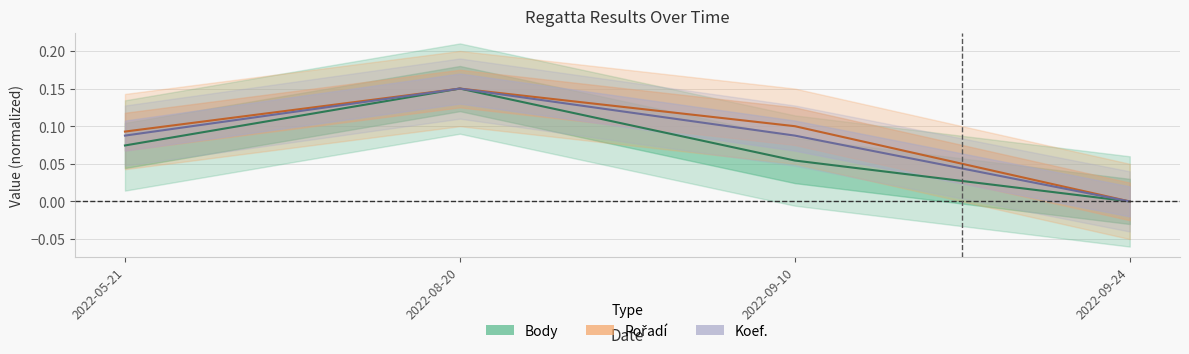

What is the average value of the Pořadí series?

0.1